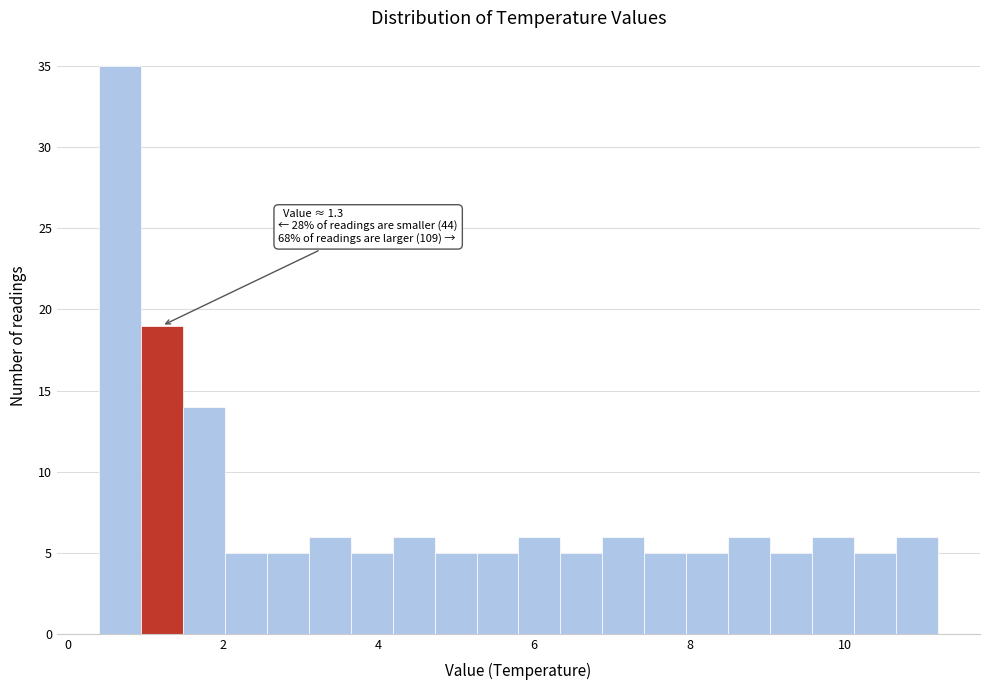

Read against the x-axis, roughly where is the centre of the tallest bar?

0.6